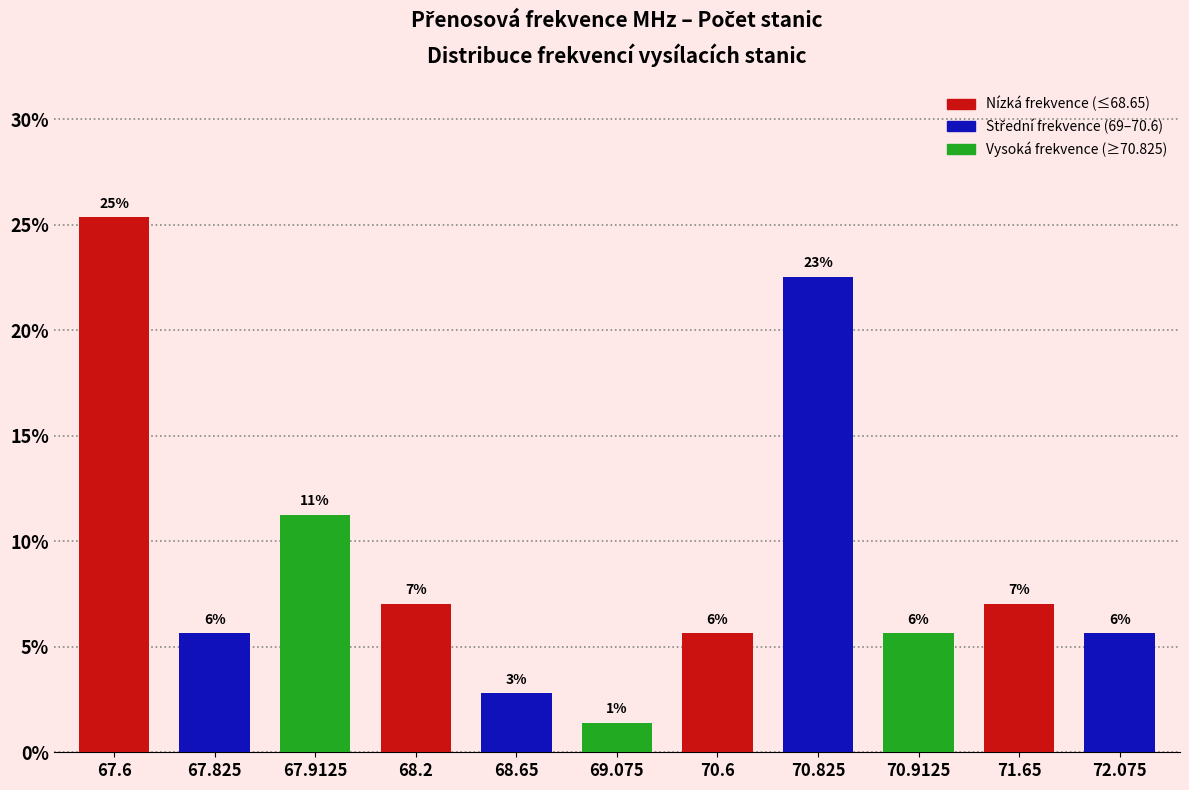

Which category has the lowest value across all series?

69.075